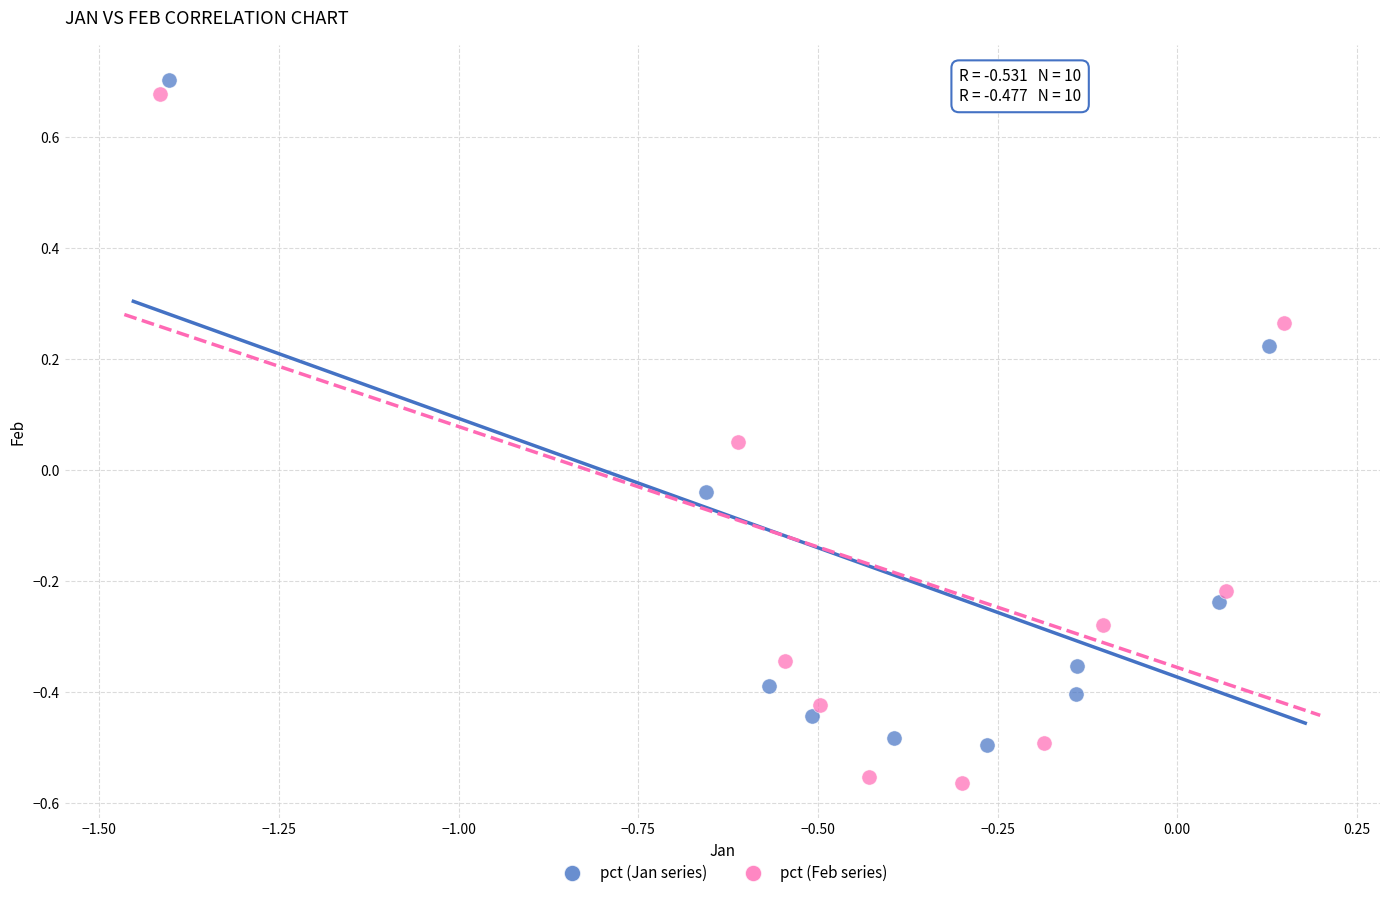

Which series has the widest spread of Y values?

pct (Feb series)